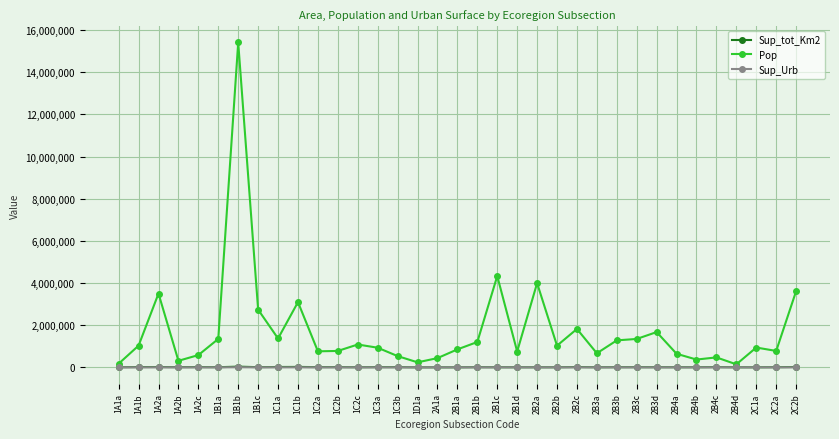

What is the label of the 17th point from the left?

2A1a